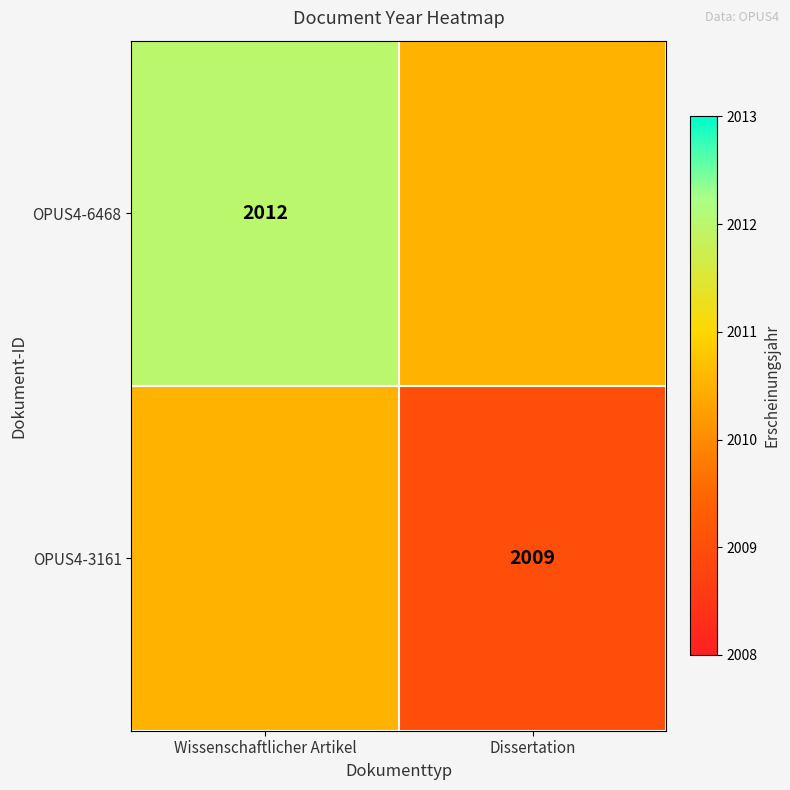

The value of OPUS4-6468 at Wissenschaftlicher Artikel is 3225.1. True or false?

False